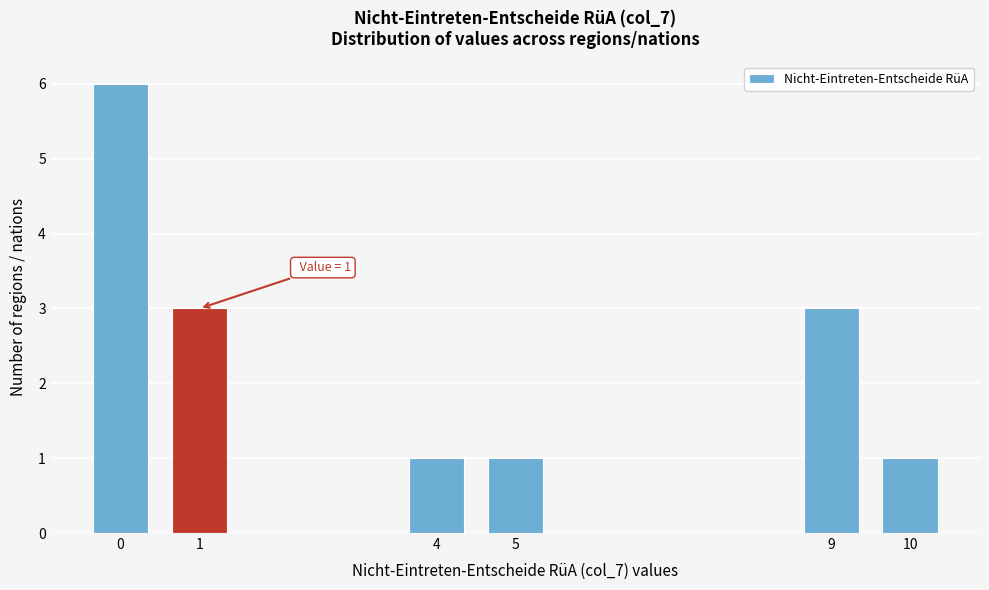

Reading right to left, list all the values displayed in this chart.

10=1	9=3	5=1	4=1	1=3	0=6